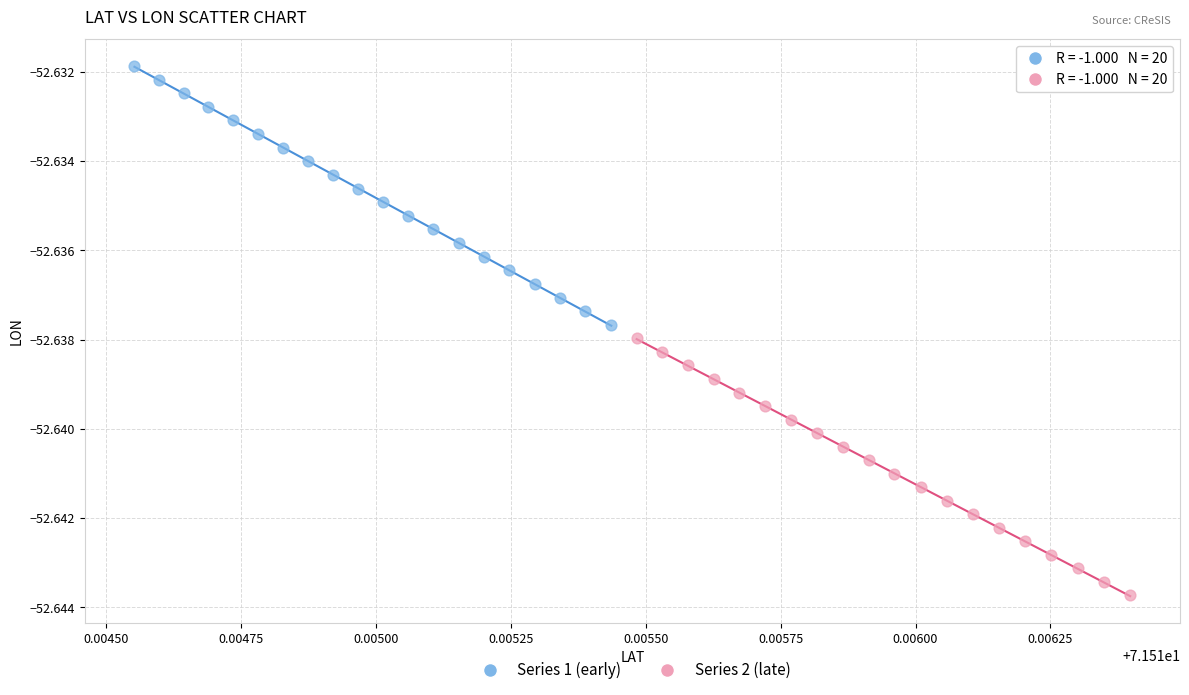

Which series has the widest spread of Y values?

Series 1 (early)